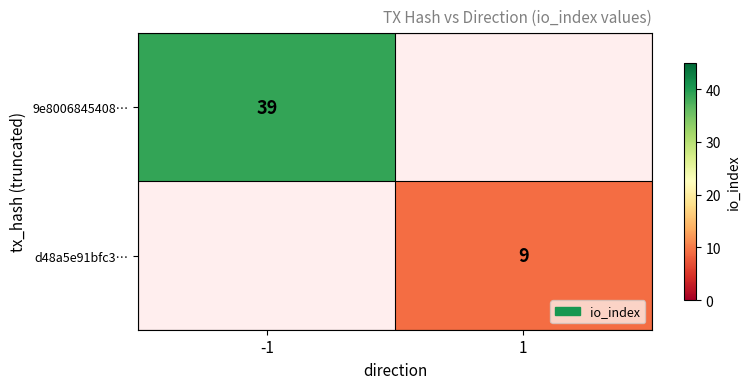

Is the value of 9e8006845408… at -1 greater than the value of d48a5e91bfc3… at 1?

Yes